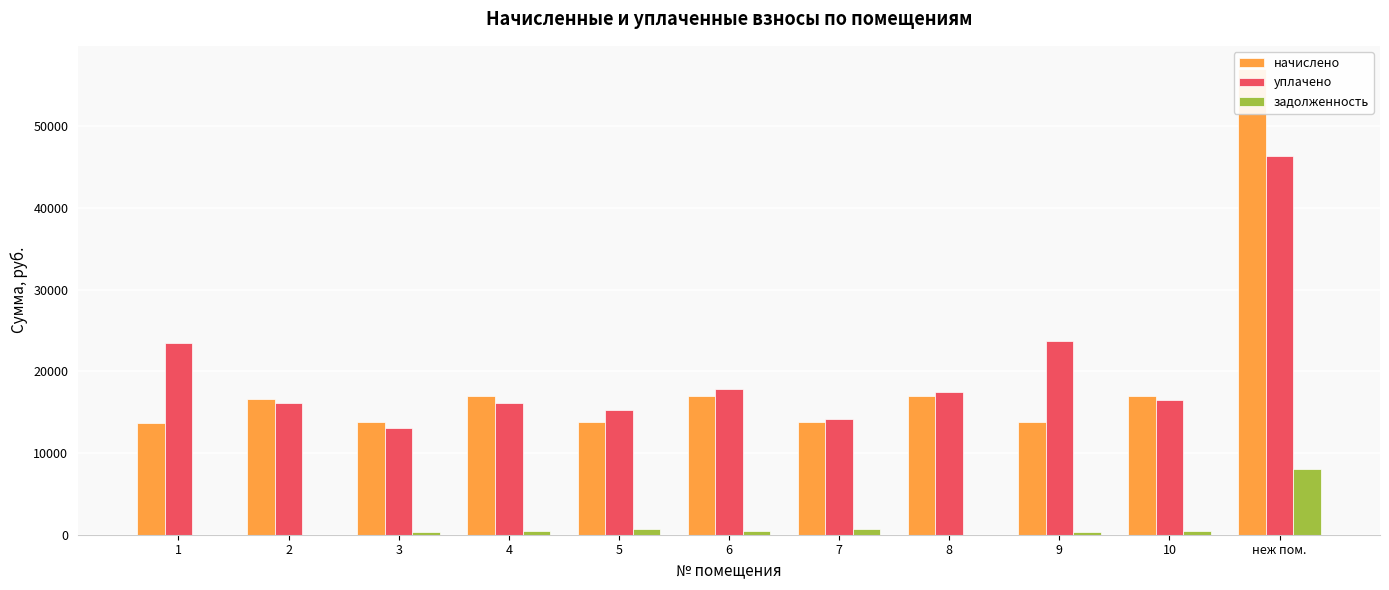

What is the approximate value of уплачено at 3?

13050.7